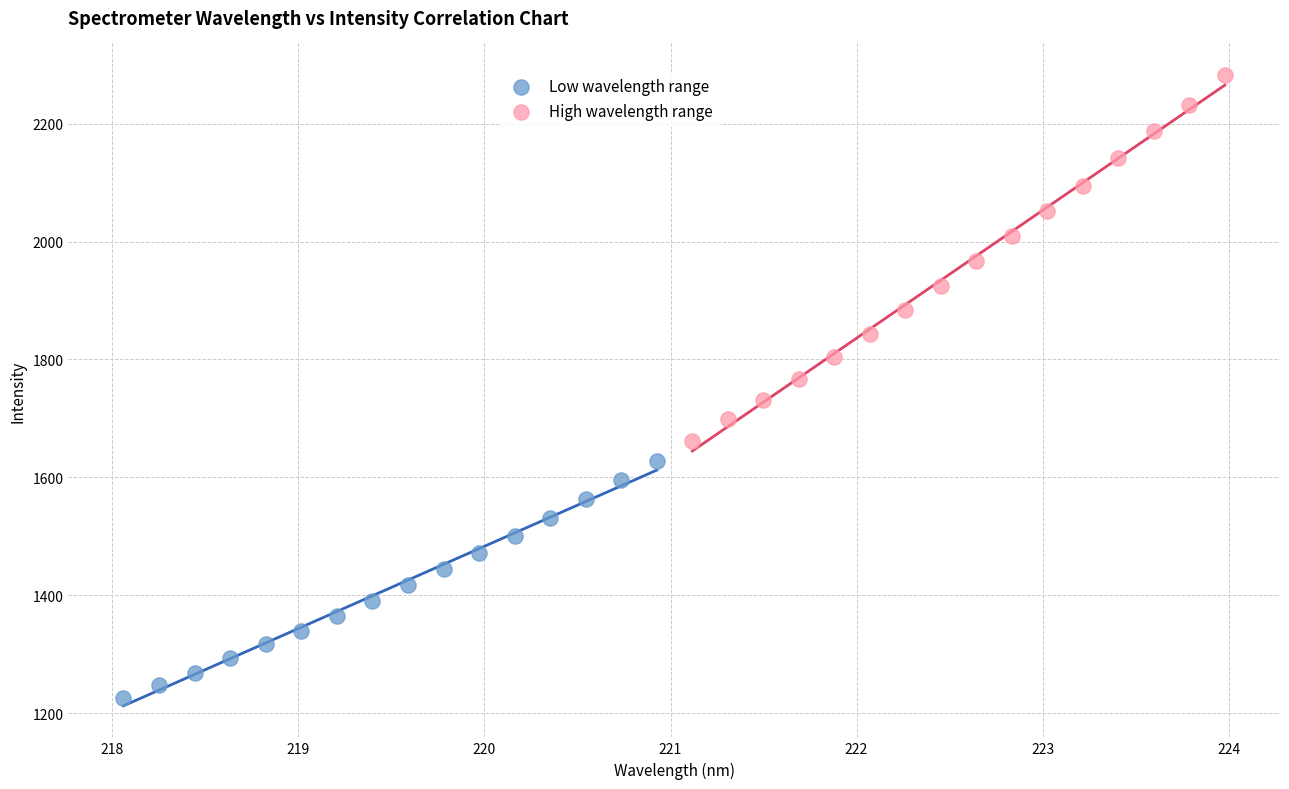

Which series has the widest spread of Y values?

High wavelength range